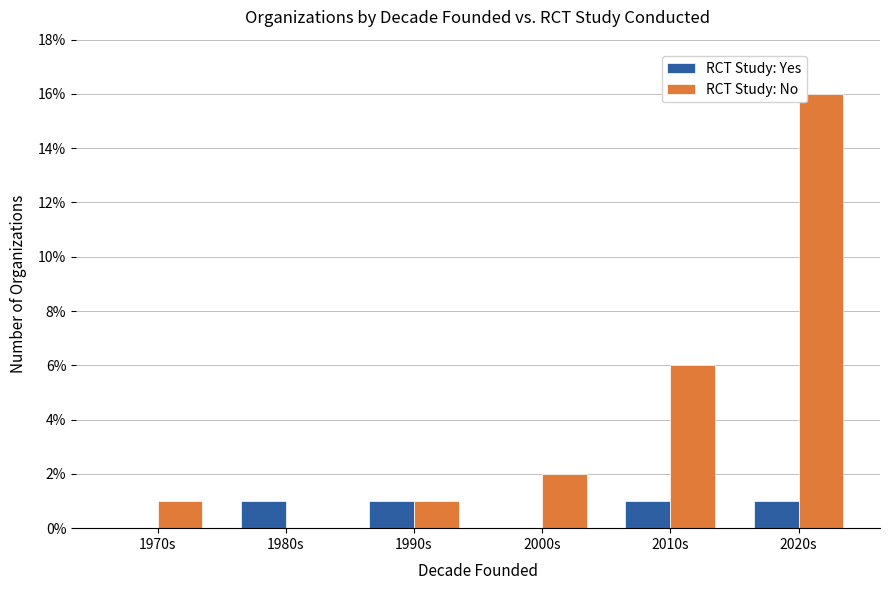

What is the greatest value displayed?

16